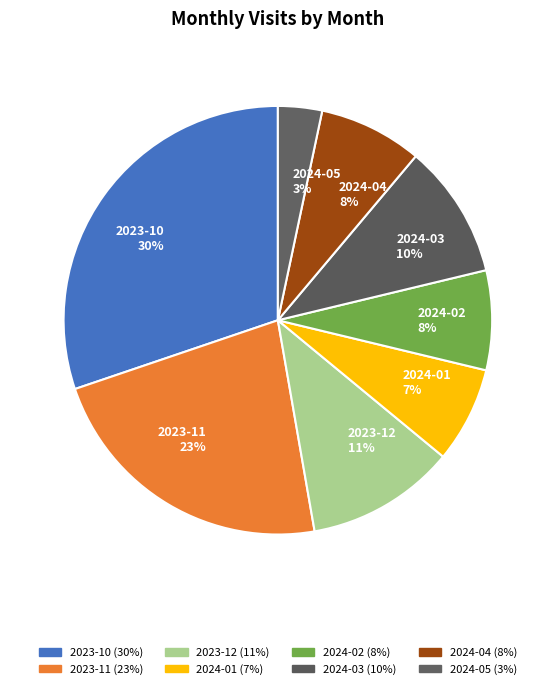

Between 2024-04 and 2024-03, which is larger?

2024-03